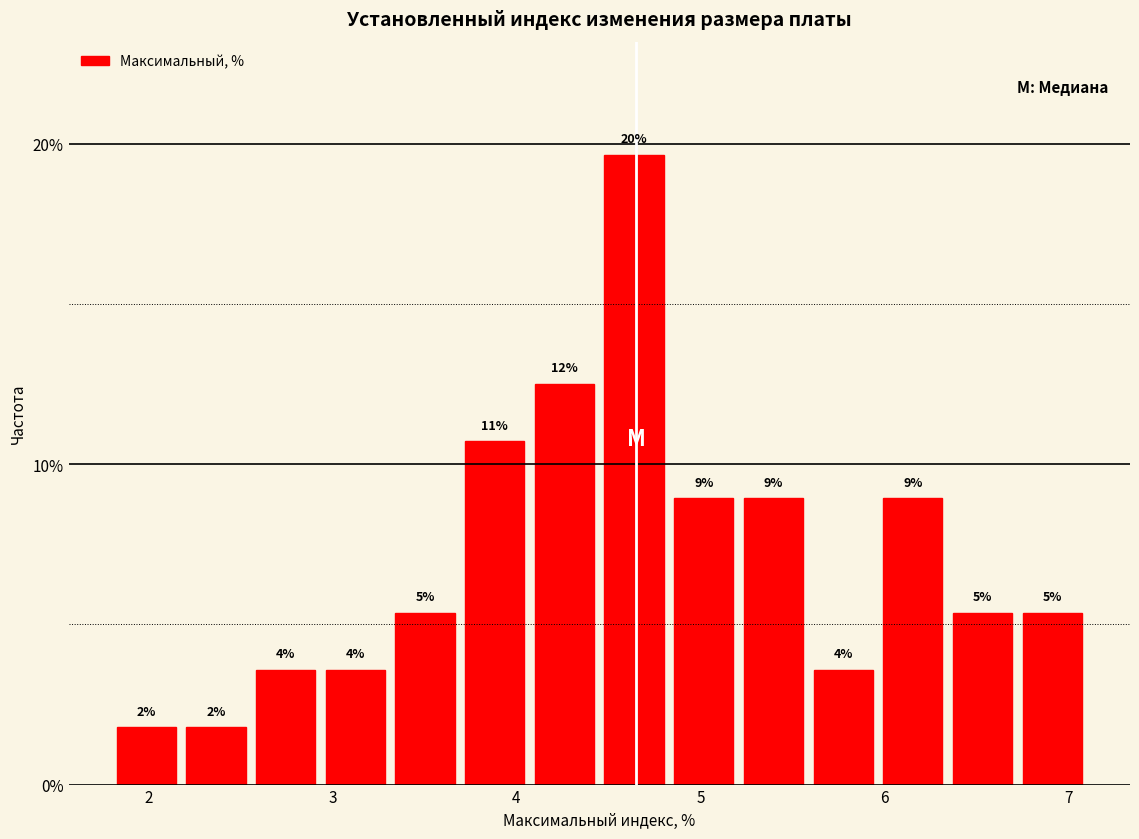

Around what value on the x-axis is the tallest bar? Give the approximate position of its centre, as read against the axis.

4.6